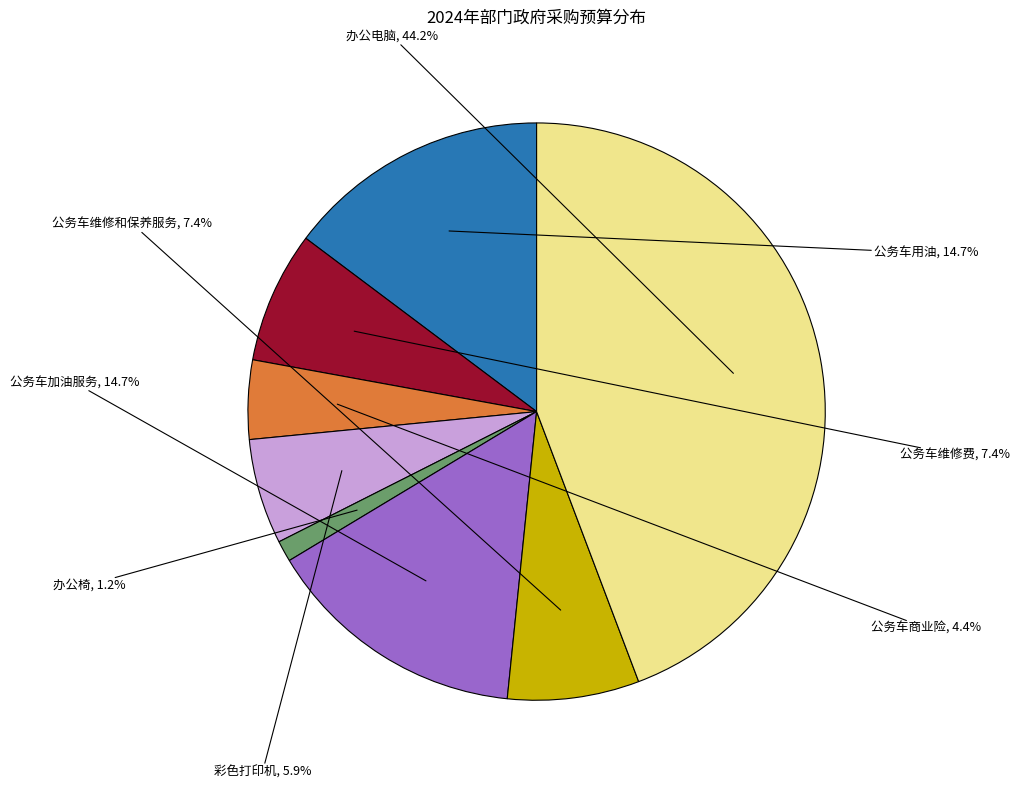

Is there any slice that represents more than half of the pie?

No